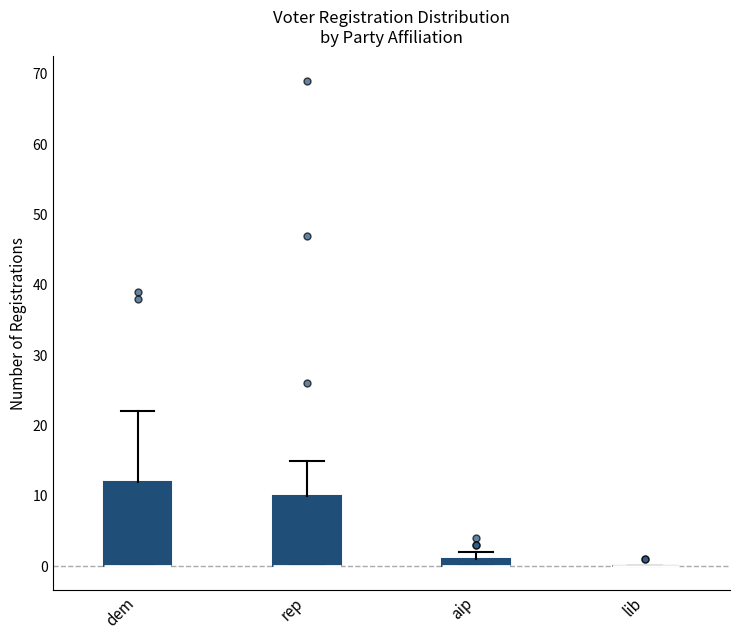

Where is the lower edge of the box for rep on the y-axis? The values are not printed on the chart, so give them approximately, as read against the axis.

0